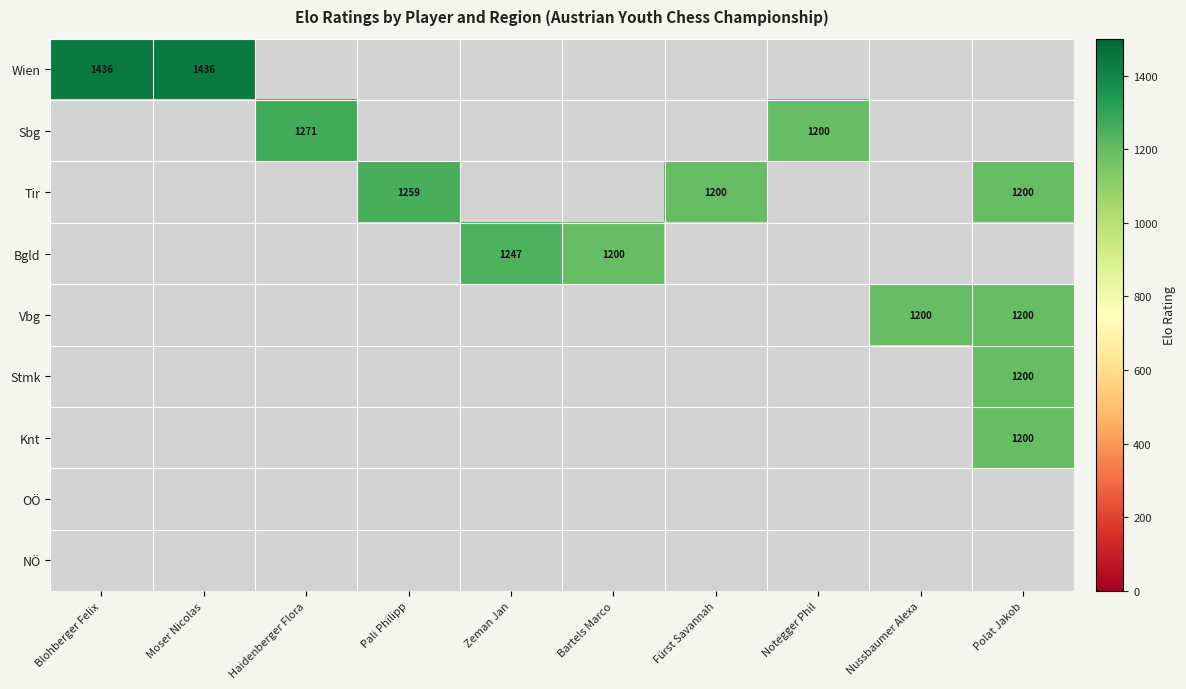

The Wien series shows 349 at Moser Nicolas. True or false?

False